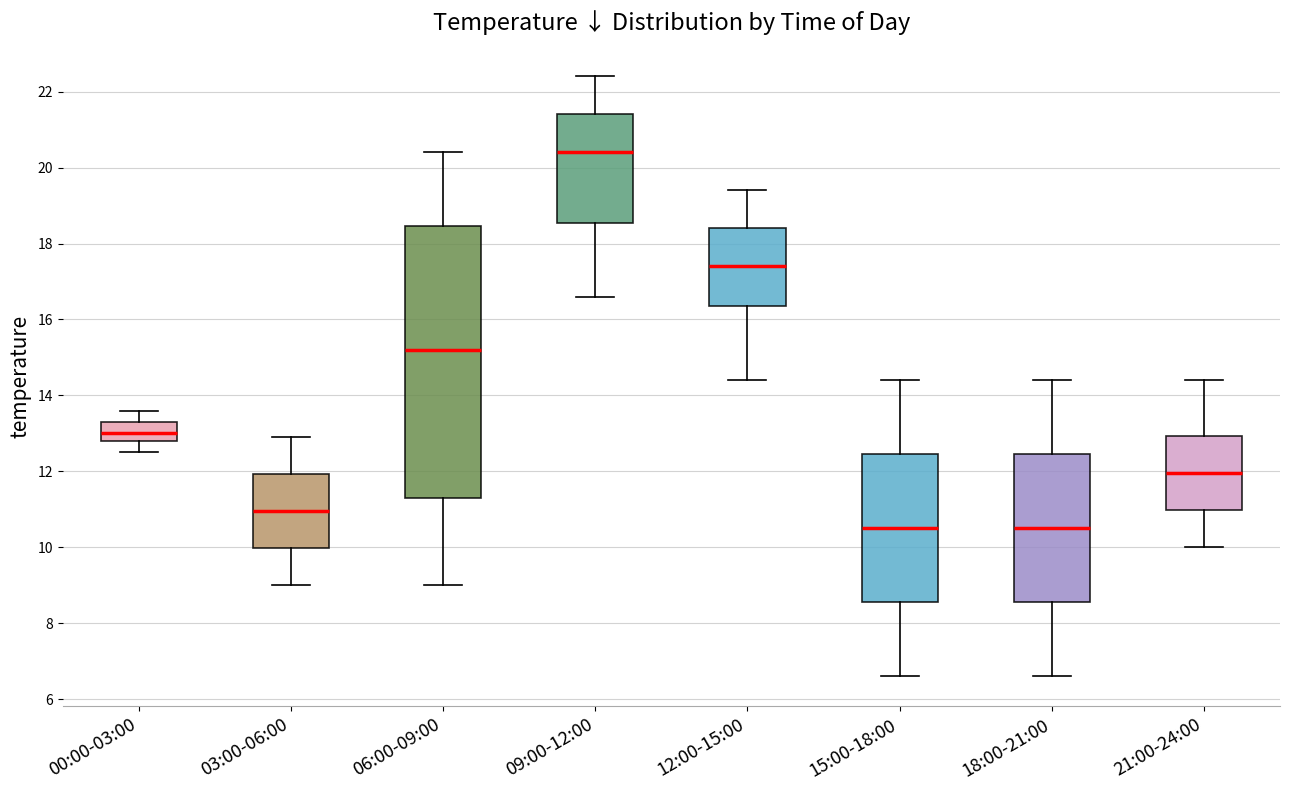

Reading left to right, read every box against the y-axis: the position of its median line, the range the box covers, and the ends of its whiskers. The values are not printed on the chart, so give them approximately, as read against the axis.

00:00-03:00: median 13.0, box 12.8 to 13.4, whiskers 12.6 to 13.6
03:00-06:00: median 11.0, box 10.0 to 12.0, whiskers 9.0 to 13.0
06:00-09:00: median 15.2, box 11.4 to 18.4, whiskers 9.0 to 20.4
09:00-12:00: median 20.4, box 18.6 to 21.4, whiskers 16.6 to 22.4
12:00-15:00: median 17.4, box 16.4 to 18.4, whiskers 14.4 to 19.4
15:00-18:00: median 10.6, box 8.6 to 12.4, whiskers 6.6 to 14.4
18:00-21:00: median 10.6, box 8.6 to 12.4, whiskers 6.6 to 14.4
21:00-24:00: median 12.0, box 11.0 to 13.0, whiskers 10.0 to 14.4